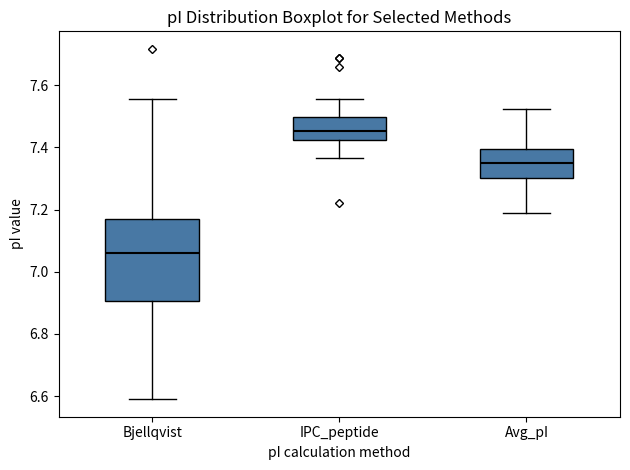

Reading left to right, read every box against the y-axis: the position of its median line, the range the box covers, and the ends of its whiskers. The values are not printed on the chart, so give them approximately, as read against the axis.

Bjellqvist: median 7.06, box 6.90 to 7.16, whiskers 6.60 to 7.56
IPC_peptide: median 7.46, box 7.42 to 7.50, whiskers 7.36 to 7.56
Avg_pI: median 7.36, box 7.30 to 7.40, whiskers 7.18 to 7.52